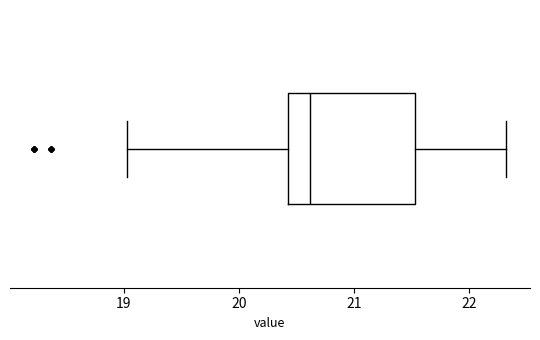

Read this box plot against the x-axis: the position of the median line, the range covered by the box, and the ends of both whiskers. The values are not printed on the chart, so give them approximately, as read against the axis.

median 20.6, box 20.4 to 21.5, whiskers 19.0 to 22.3